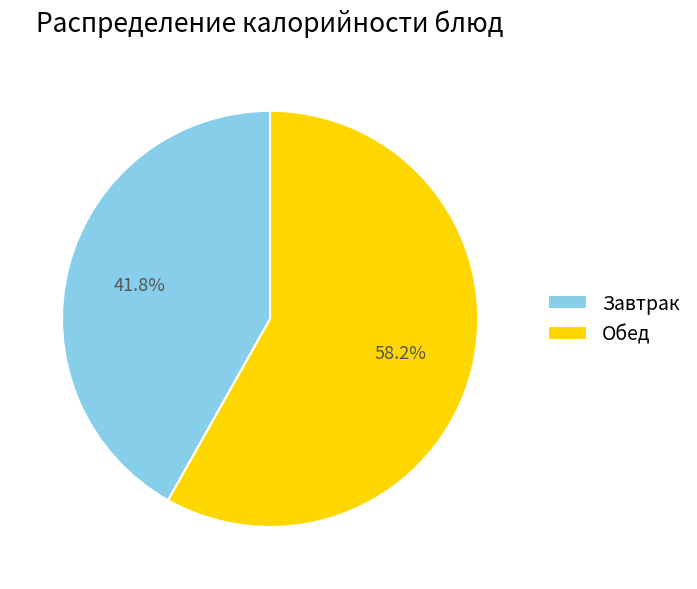

Does any single category account for the majority?

Yes